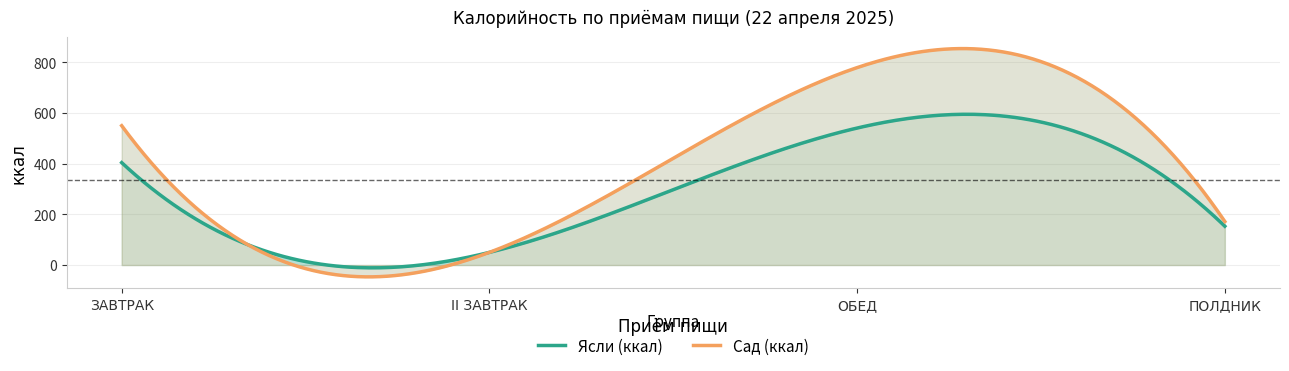

True or false: Сад (ккал) and Ясли (ккал) intersect in this chart.

False